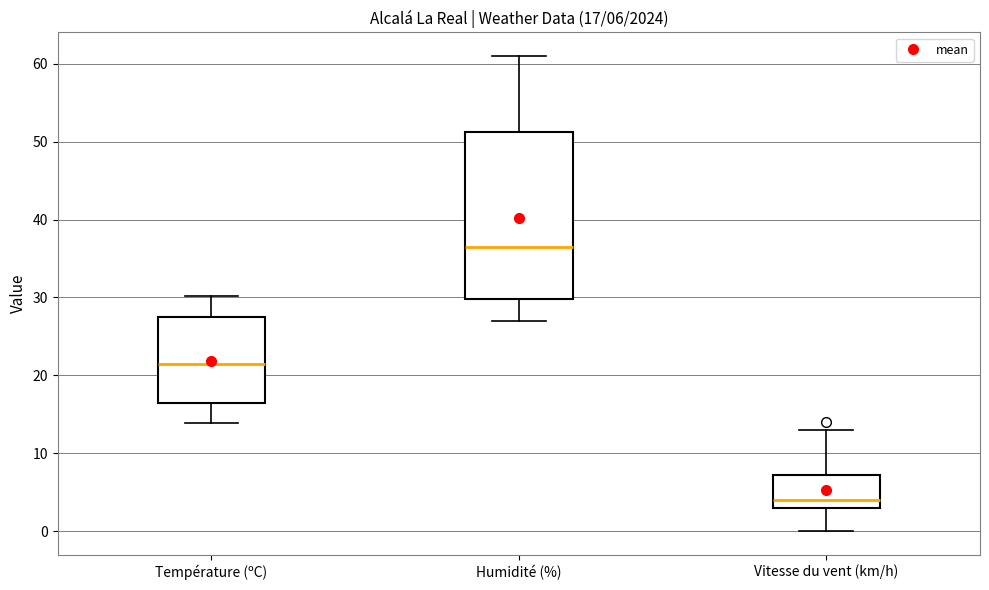

Which box is the tallest, from its lower edge to its upper edge?

Humidité (%)